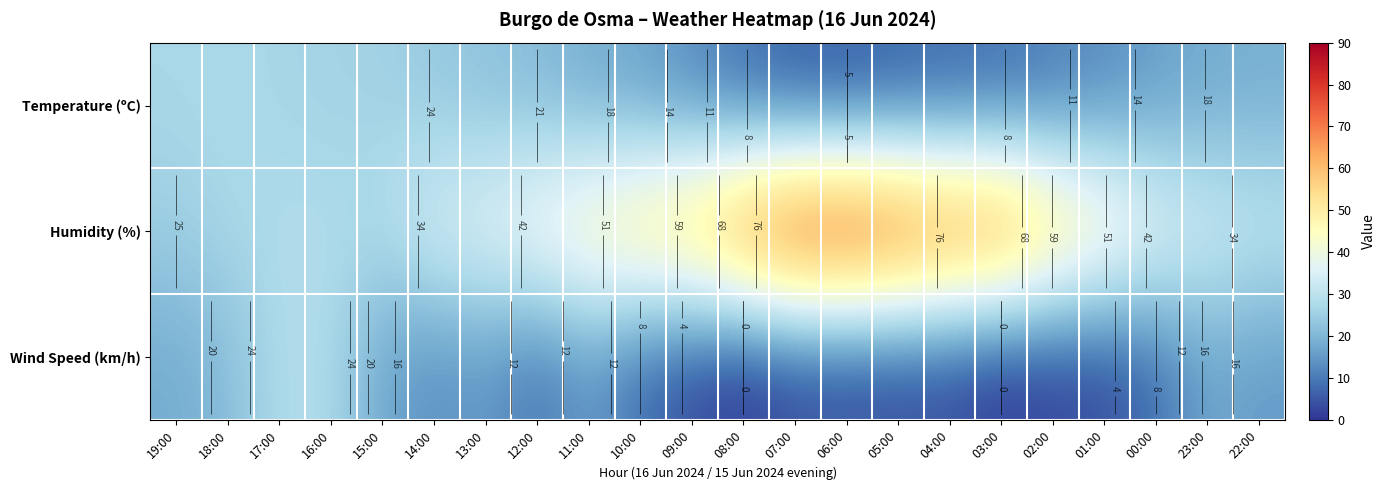

How many values in the Wind Speed (km/h) series are below 9?

11